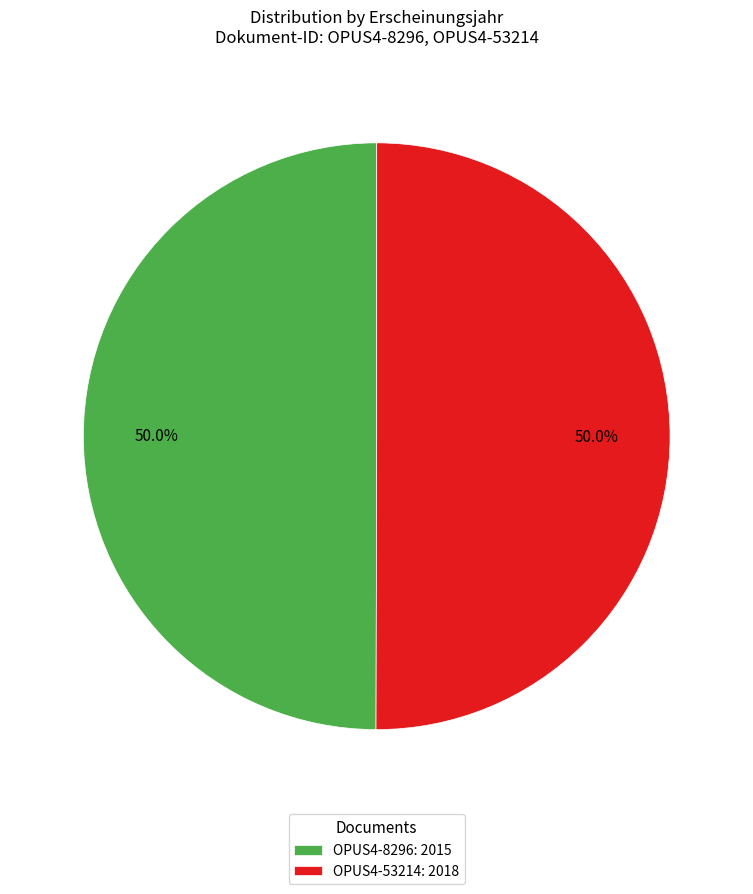

Count the number of slices in the pie.

2